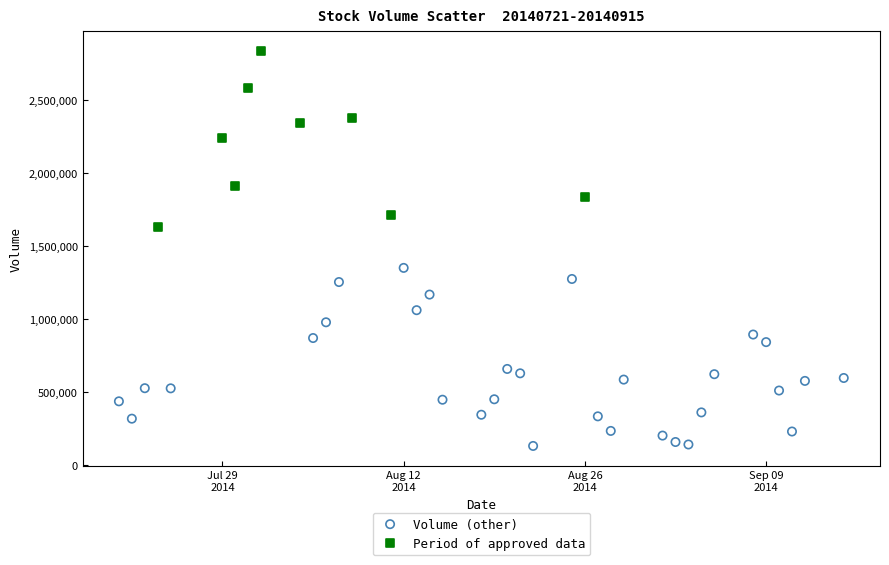

Which series contains the highest Y value?

Period of approved data